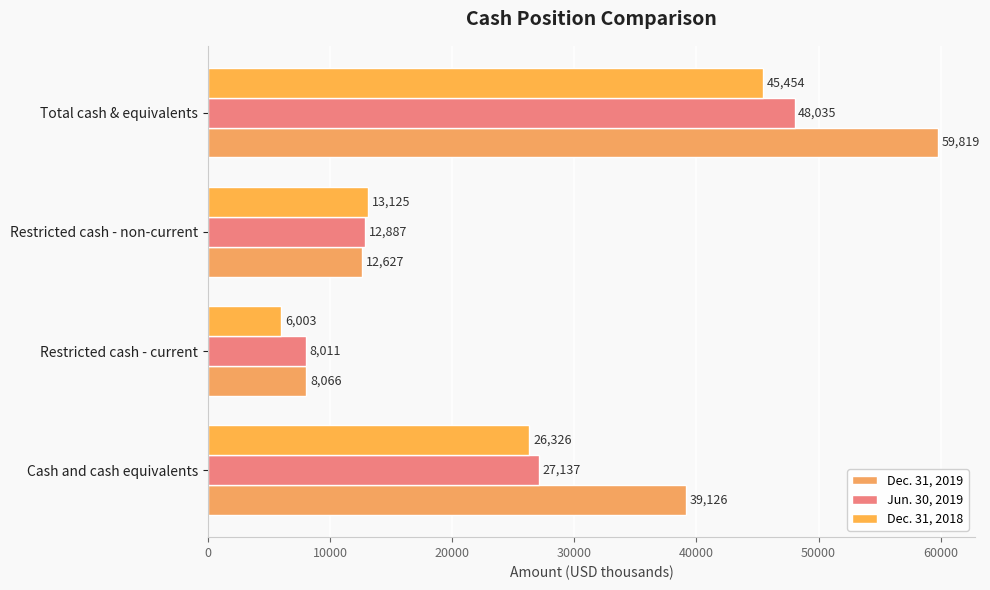

How many data points in Dec. 31, 2019 are less than 39126?

2